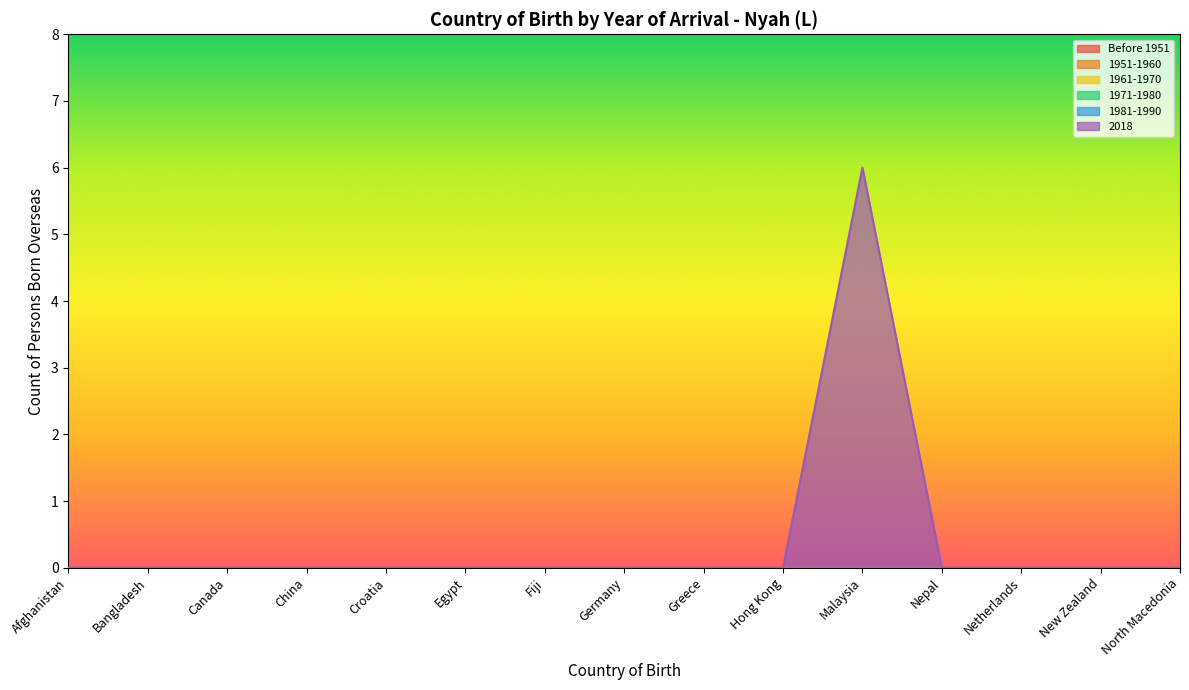

True or false: 1961-1970 has more than 0 points higher than both neighbors.

False